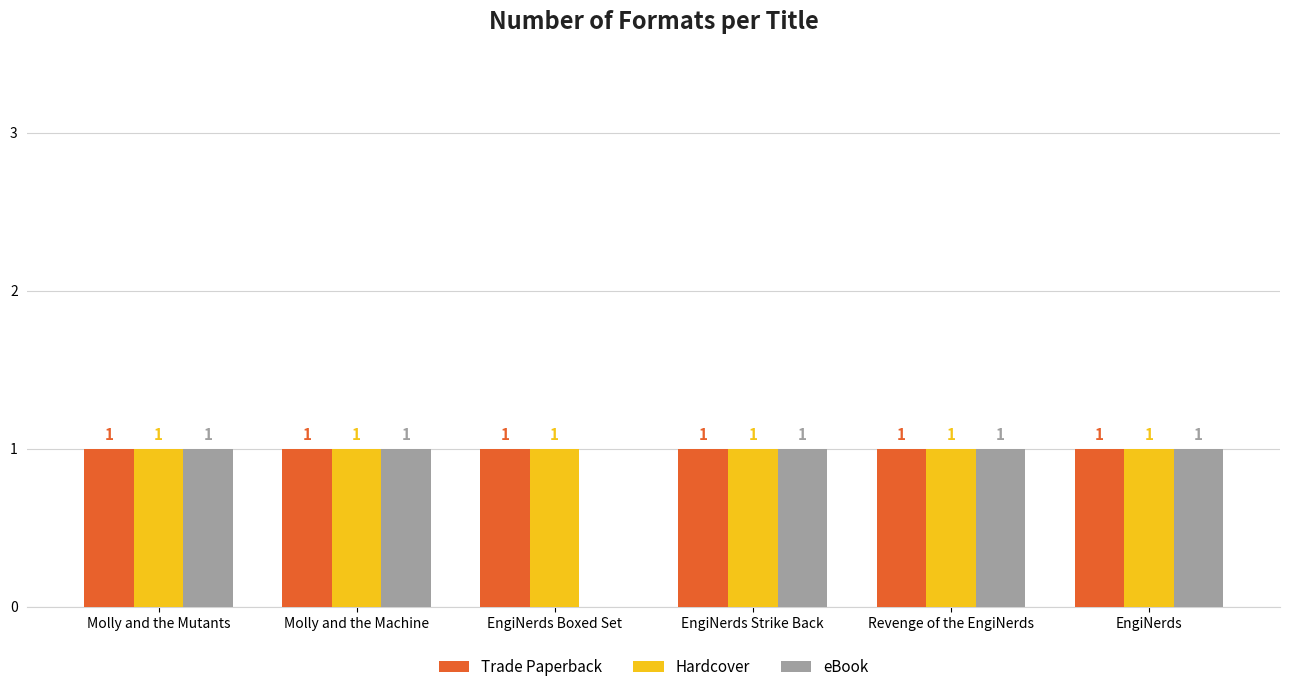

Reading left to right, what are all the values shown in this chart?

Trade Paperback: 1	1	1	1	1	1
Hardcover: 1	1	1	1	1	1
eBook: 1	1	0	1	1	1